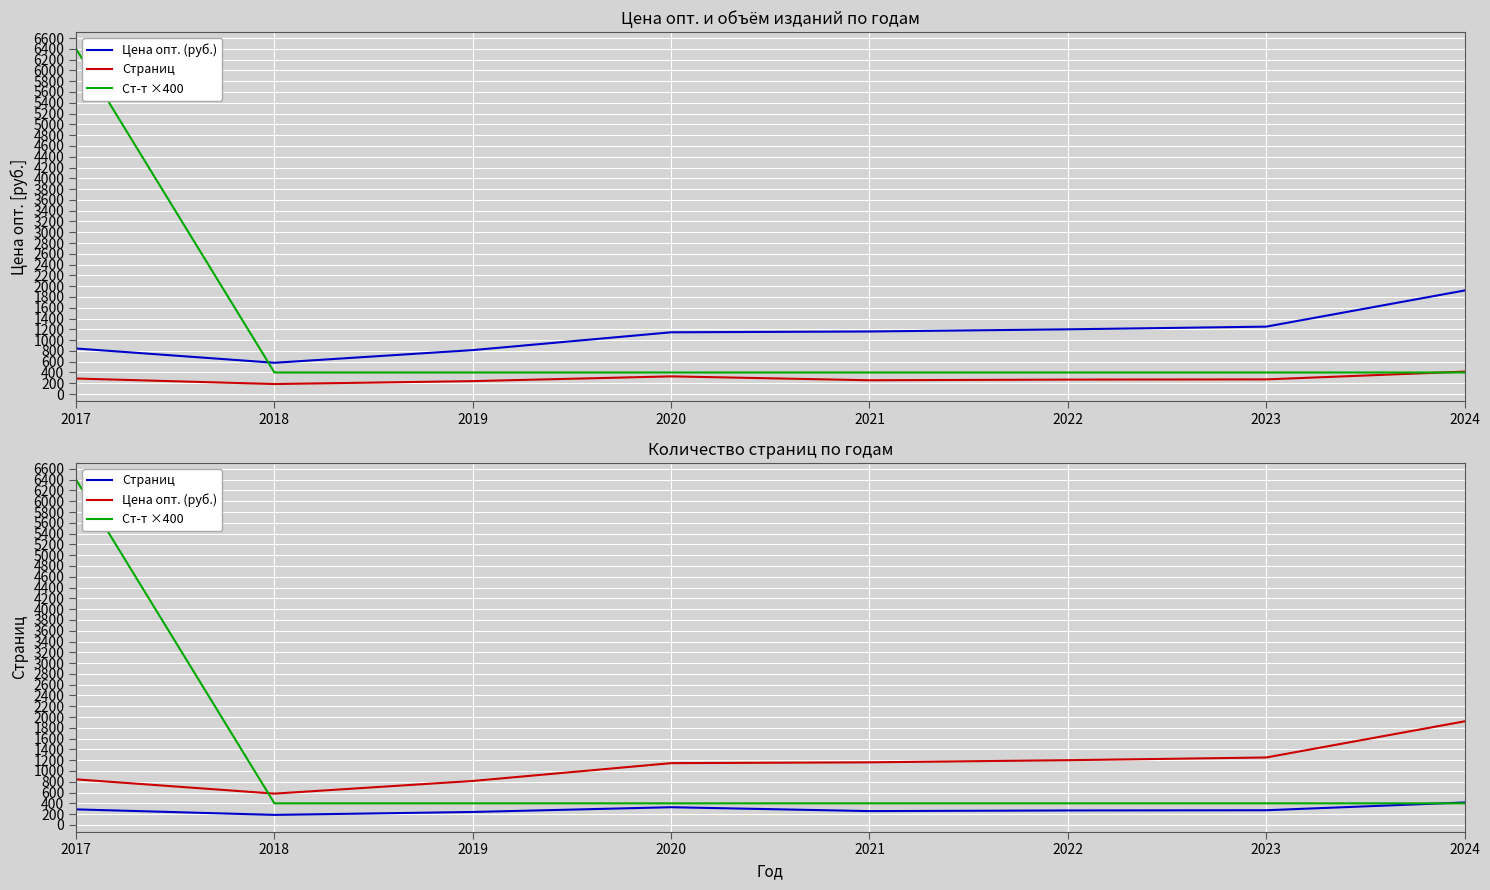

True or false: Страниц has more than 0 points higher than both neighbors.

True